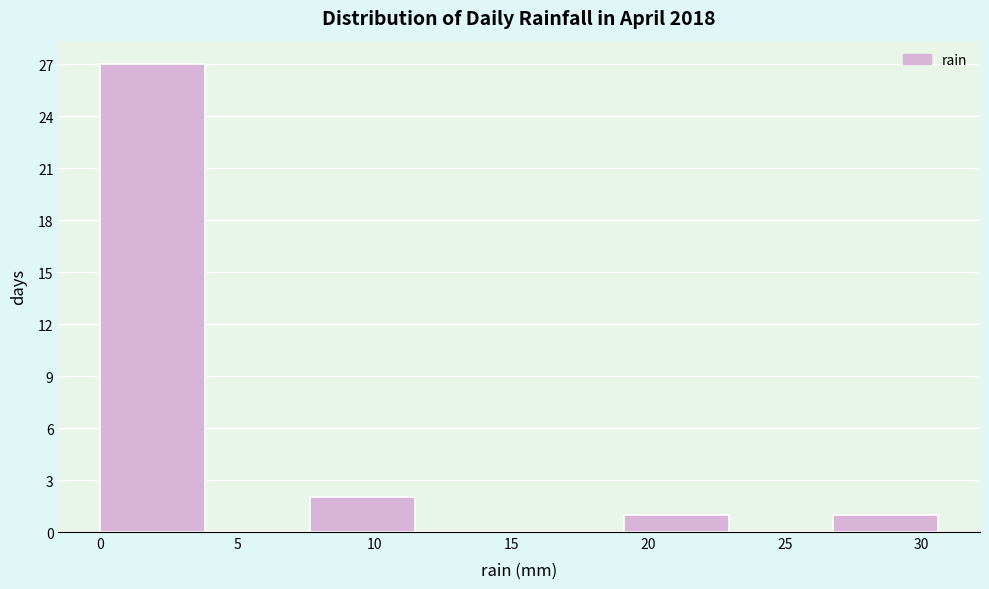

What is the height of the bar covering 19.0 to 23.0 on the x-axis? Neither the bar edges nor the heights are printed on the chart, so give them approximately, as read against the axes.

1